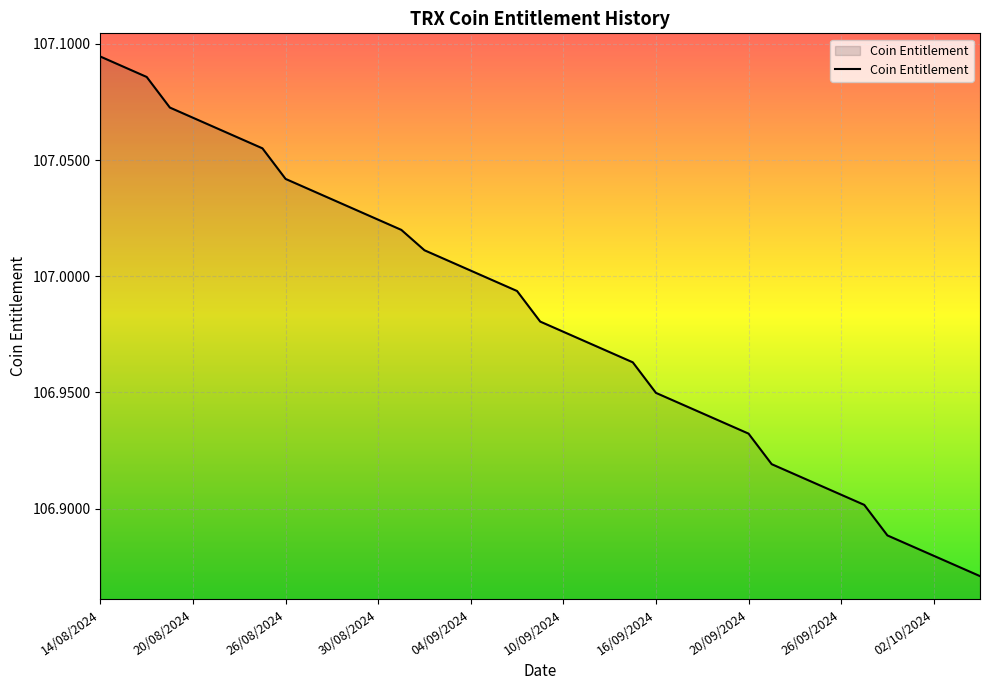

Is this an area chart (filled region under the line)?

Yes